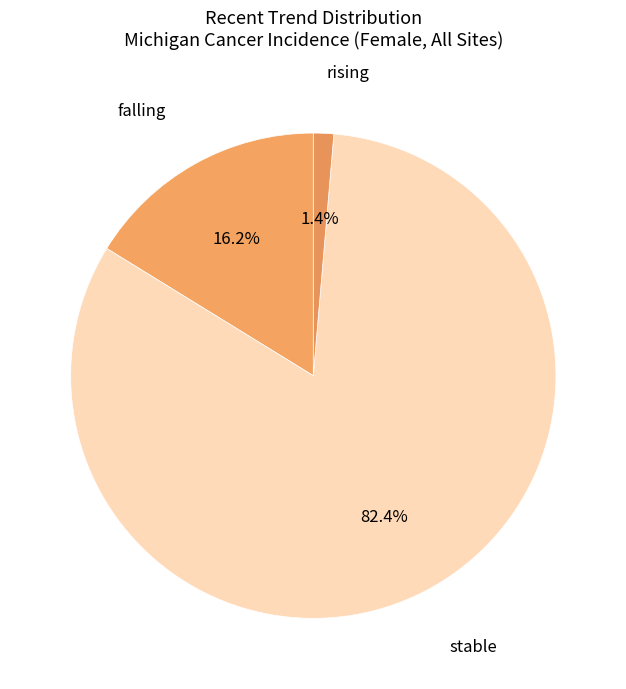

What is the total percentage of falling and rising?

17.6%